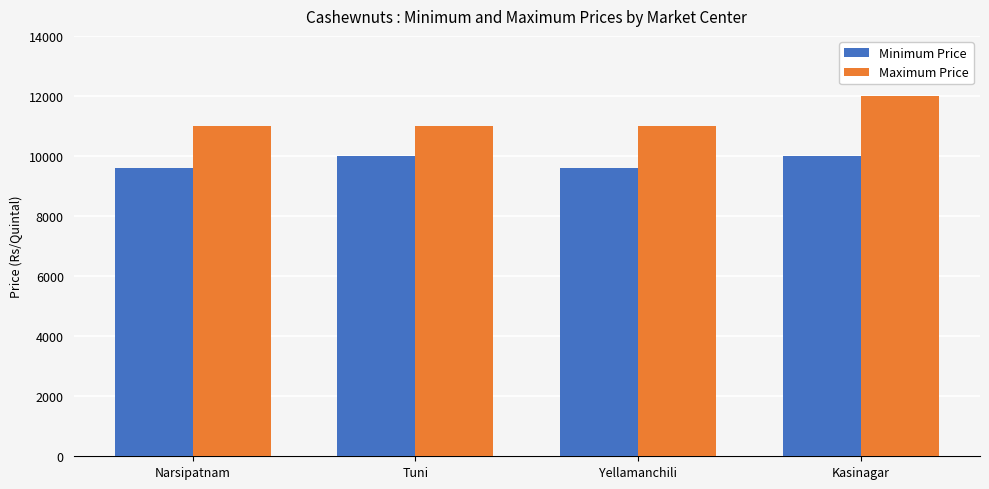

What position from the right is Narsipatnam?

4